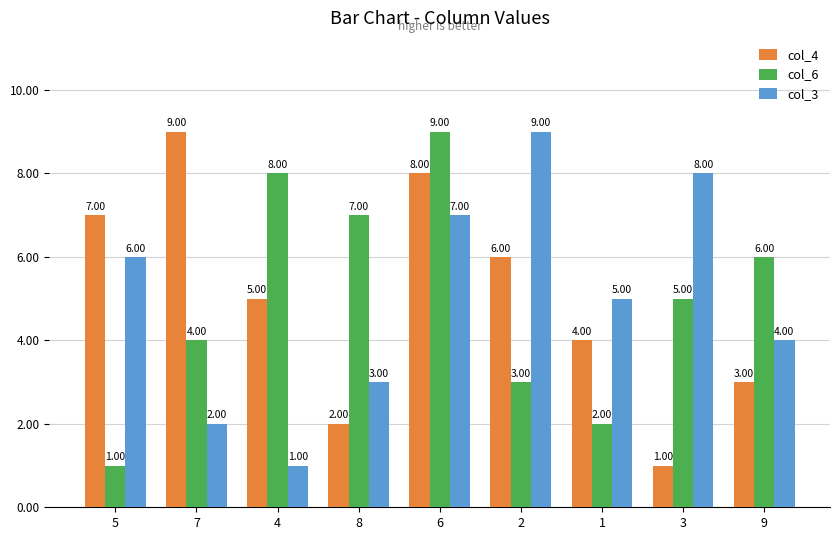

What is the difference between the highest and lowest values at 2?

6